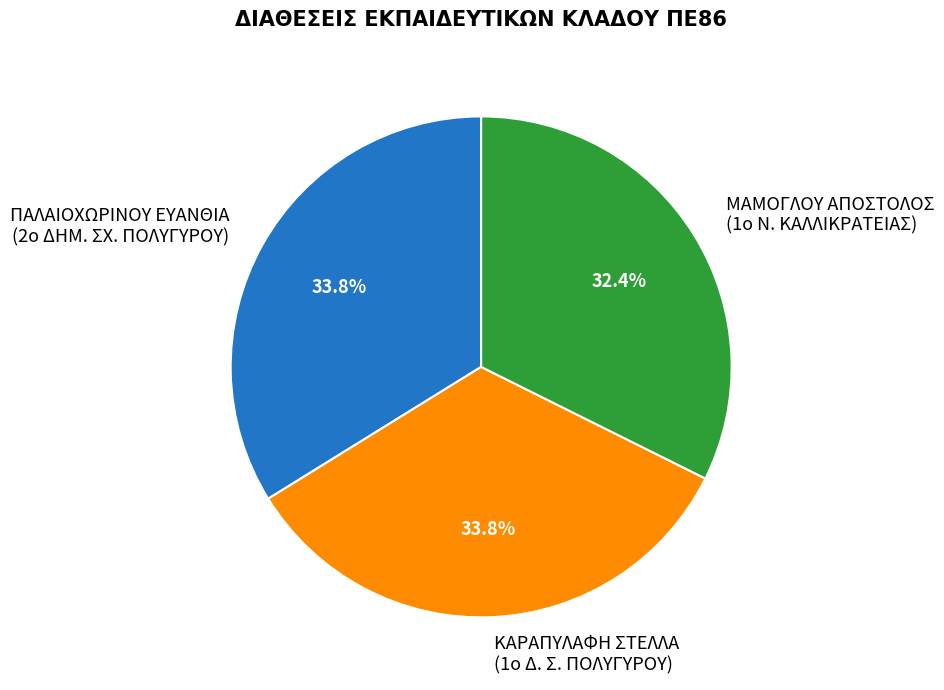

Approximately how many times larger is the value at ΠΑΛΑΙΟΧΩΡΙΝΟΥ ΕΥΑΝΘΙΑ (2ο ΔΗΜ. ΣΧ. ΠΟΛΥΓΥΡΟΥ) compared to ΜΑΜΟΓΛΟΥ ΑΠΟΣΤΟΛΟΣ (1ο Ν. ΚΑΛΛΙΚΡΑΤΕΙΑΣ)?

1.0